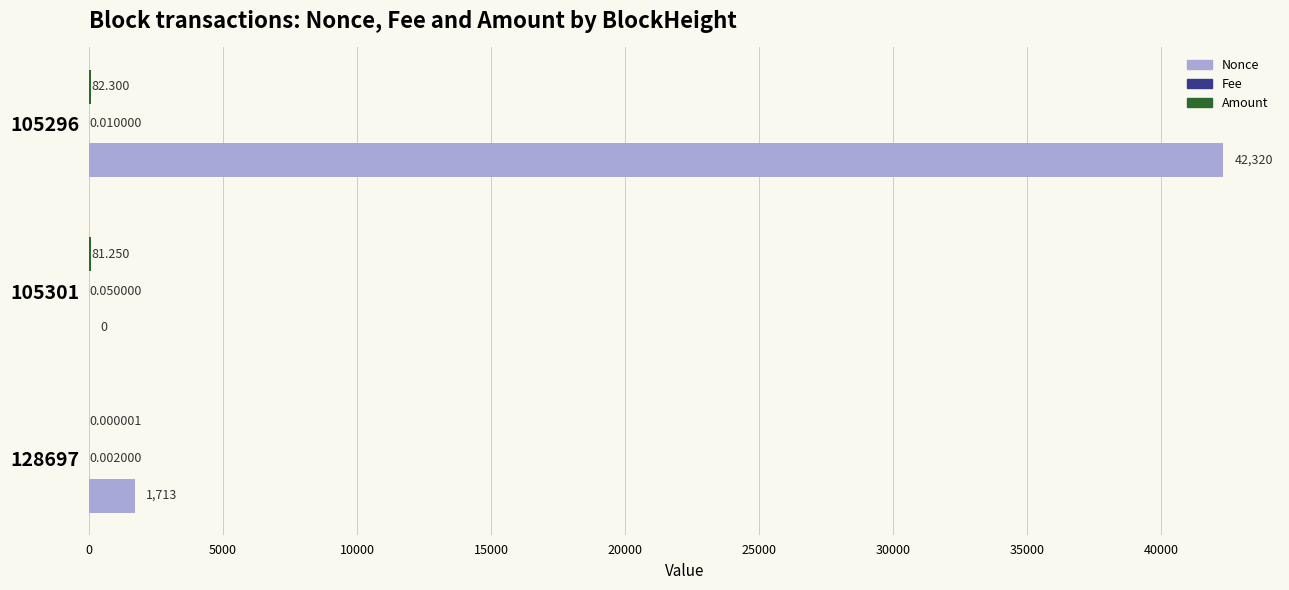

Which series has the largest total across all categories?

Nonce